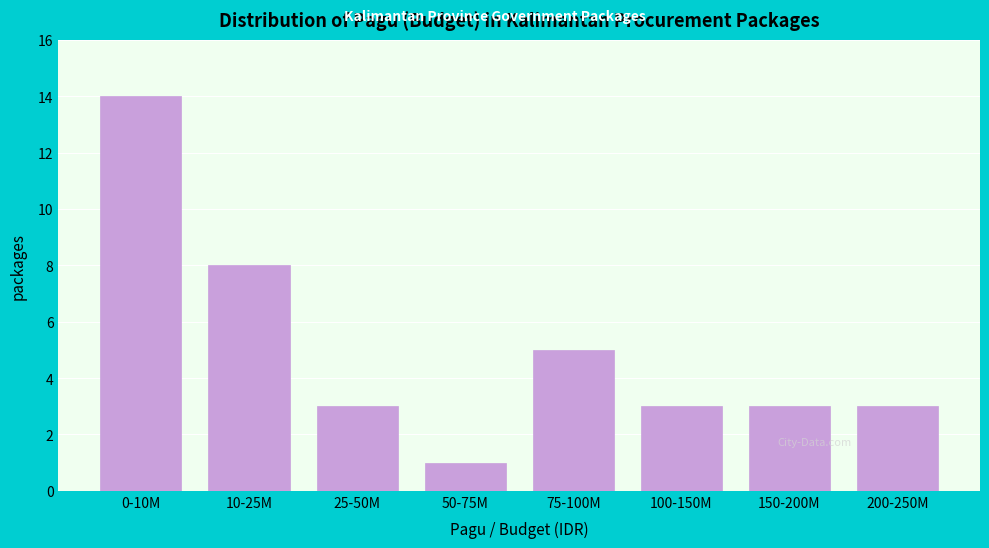

Reading right to left, list all the values displayed in this chart.

3	3	3	5	1	3	8	14